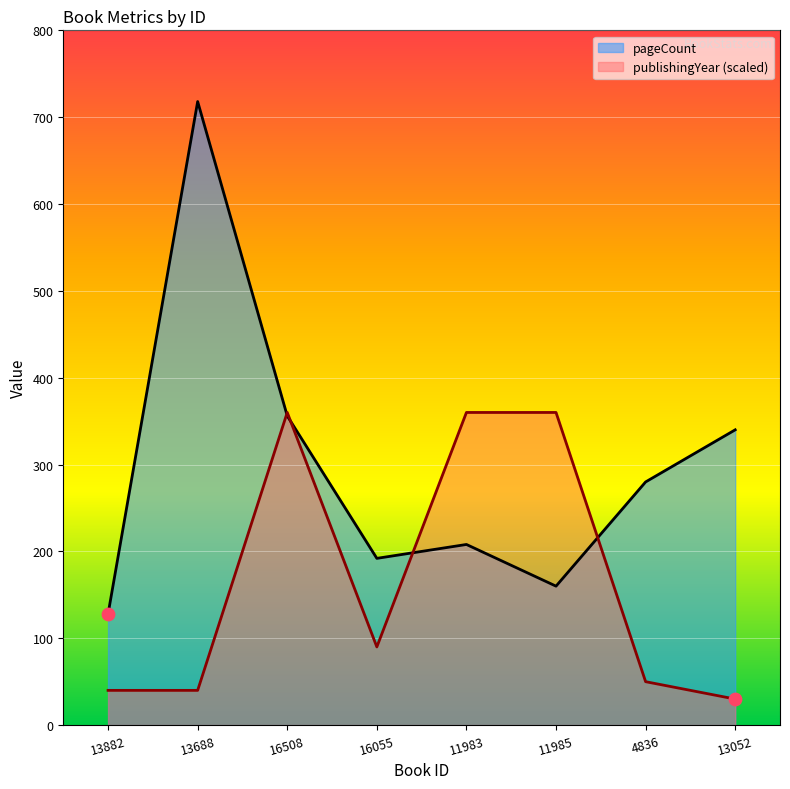

At which category is the sum across all series the highest?

13688